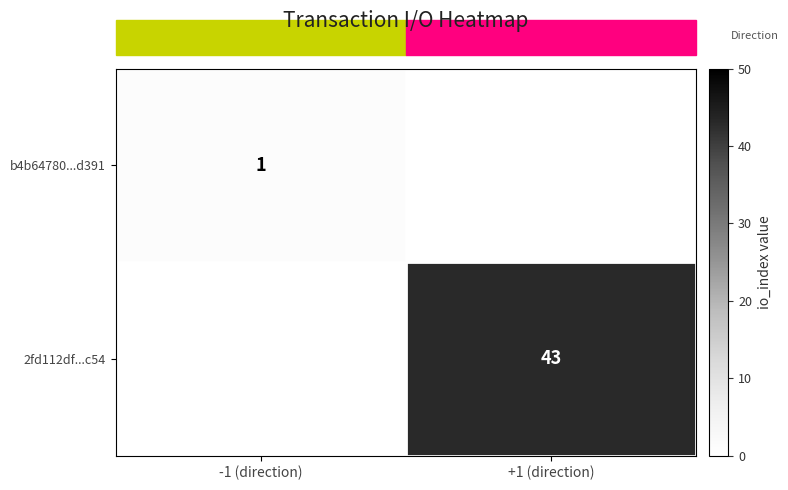

Is it true that 2fd112df...c54 equals 43 at +1 (direction)?

True